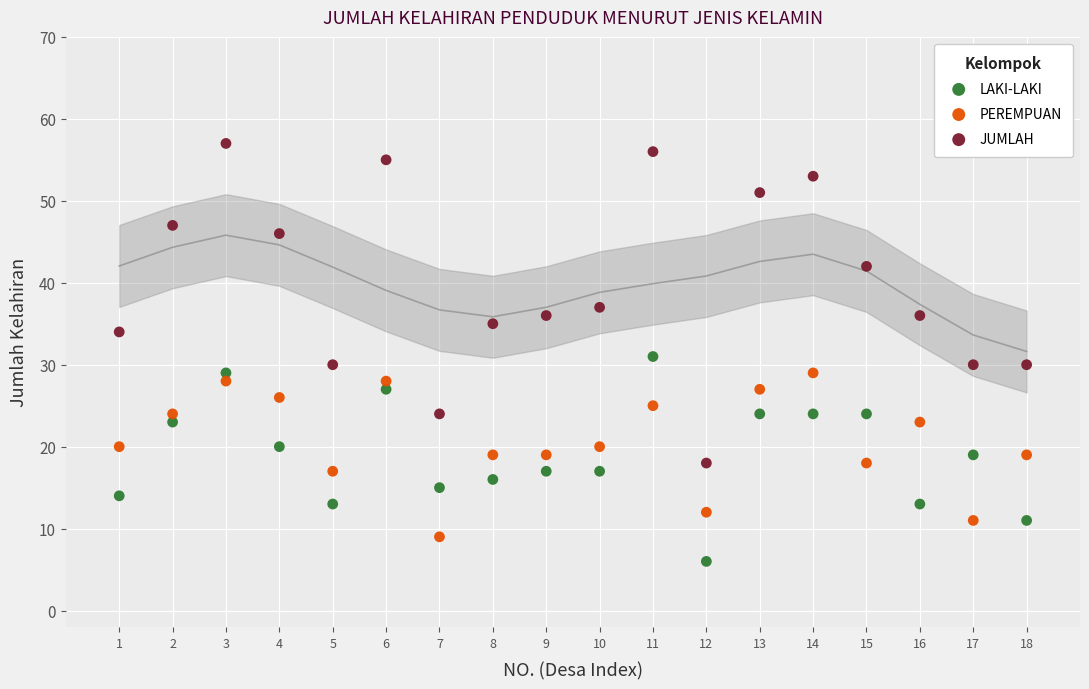

Which series reaches the maximum Y coordinate?

JUMLAH